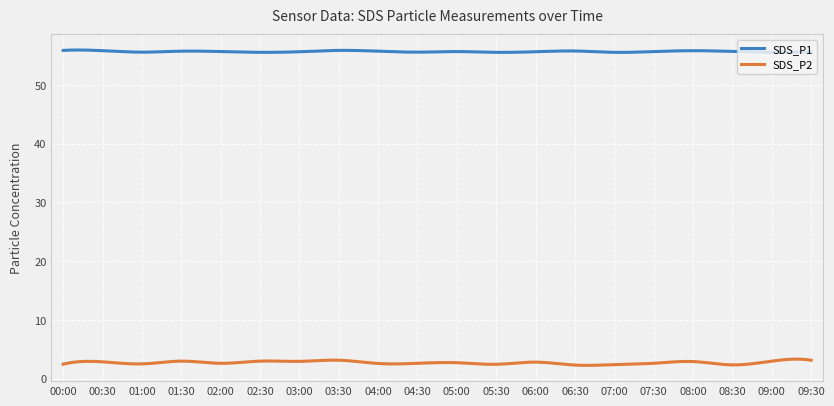

True or false: SDS_P2 and SDS_P1 cross at least once.

False